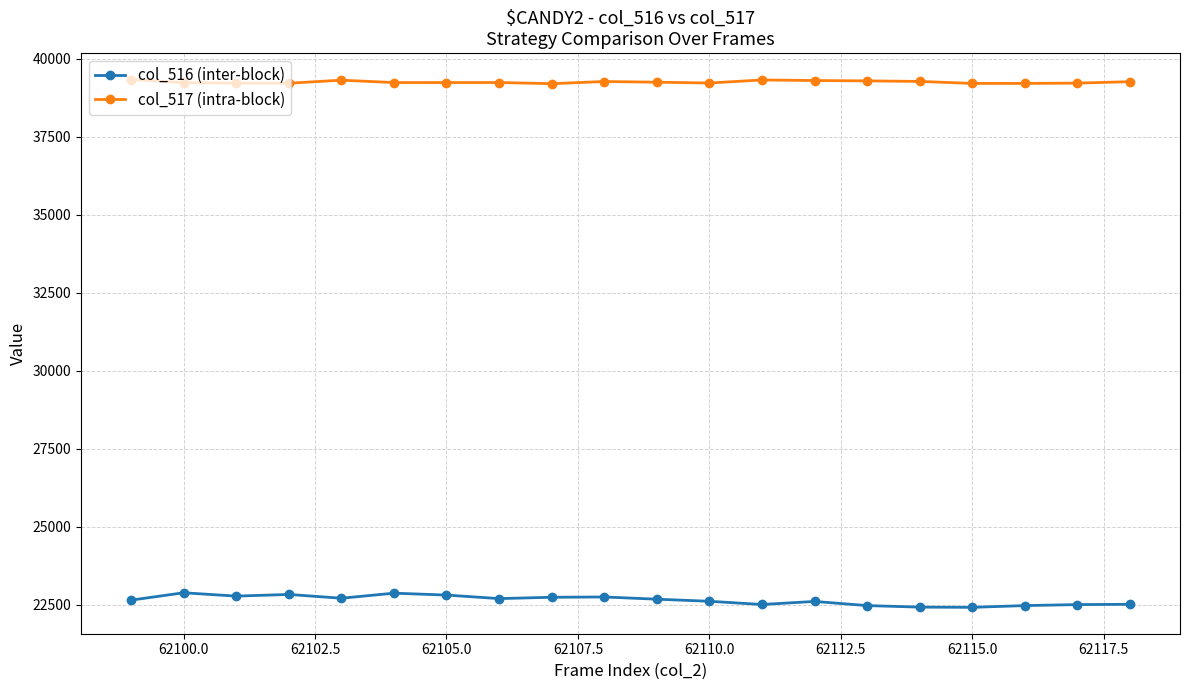

Rank the series by their average value, from lowest to highest.

col_516 (inter-block), col_517 (intra-block)